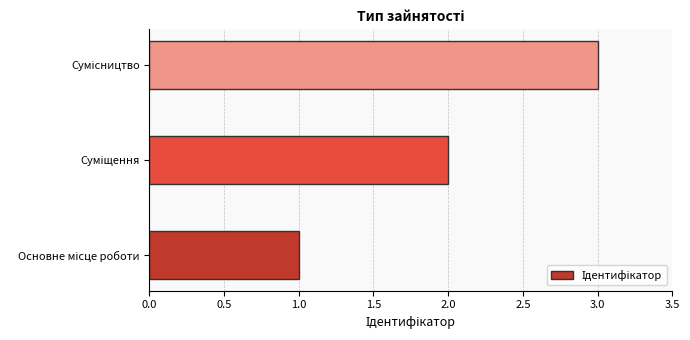

What is the sum of all values?

6